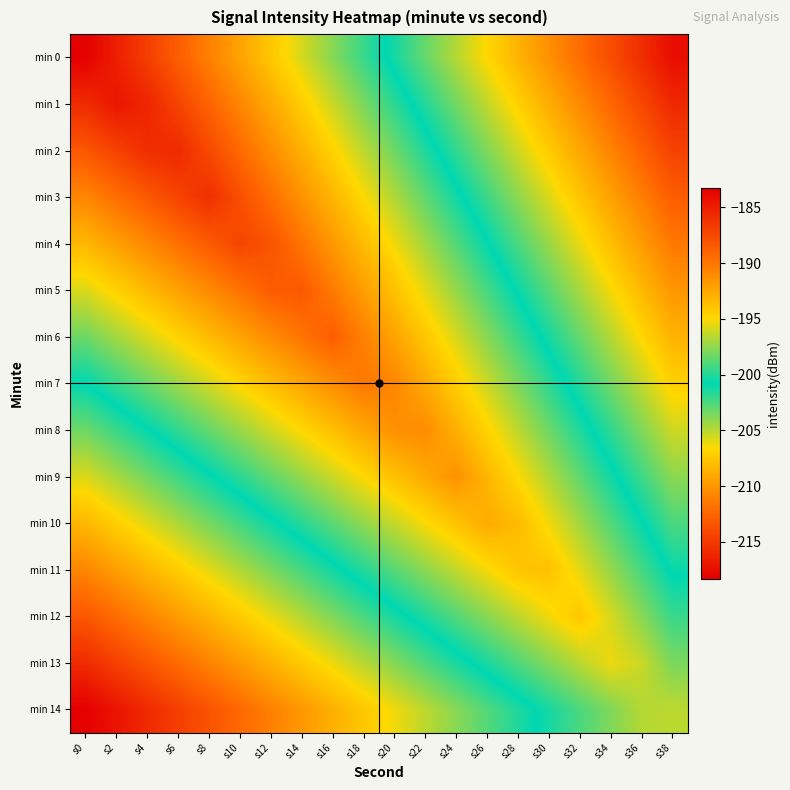

List the series in order of their peak value, highest first.

min 14, min 0, min 1, min 13, min 2, min 12, min 3, min 4, min 11, min 5, min 6, min 10, min 7, min 9, min 8